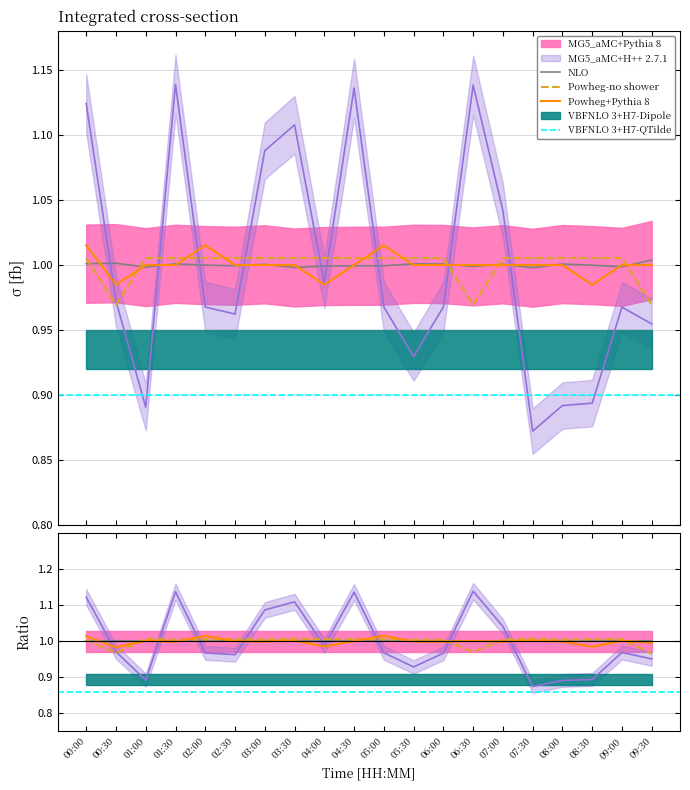

The value of Max_cycle at 02:30 is 1.3. True or false?

False